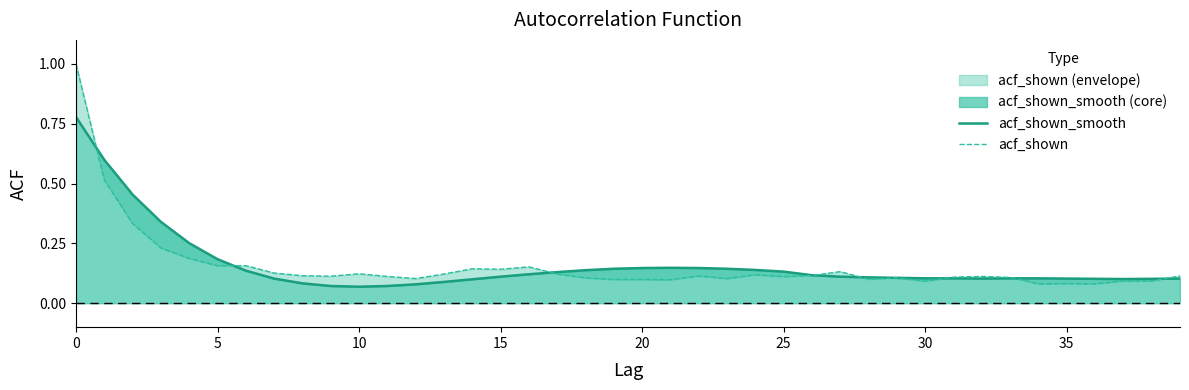

Does the chart have visible grid lines?

No